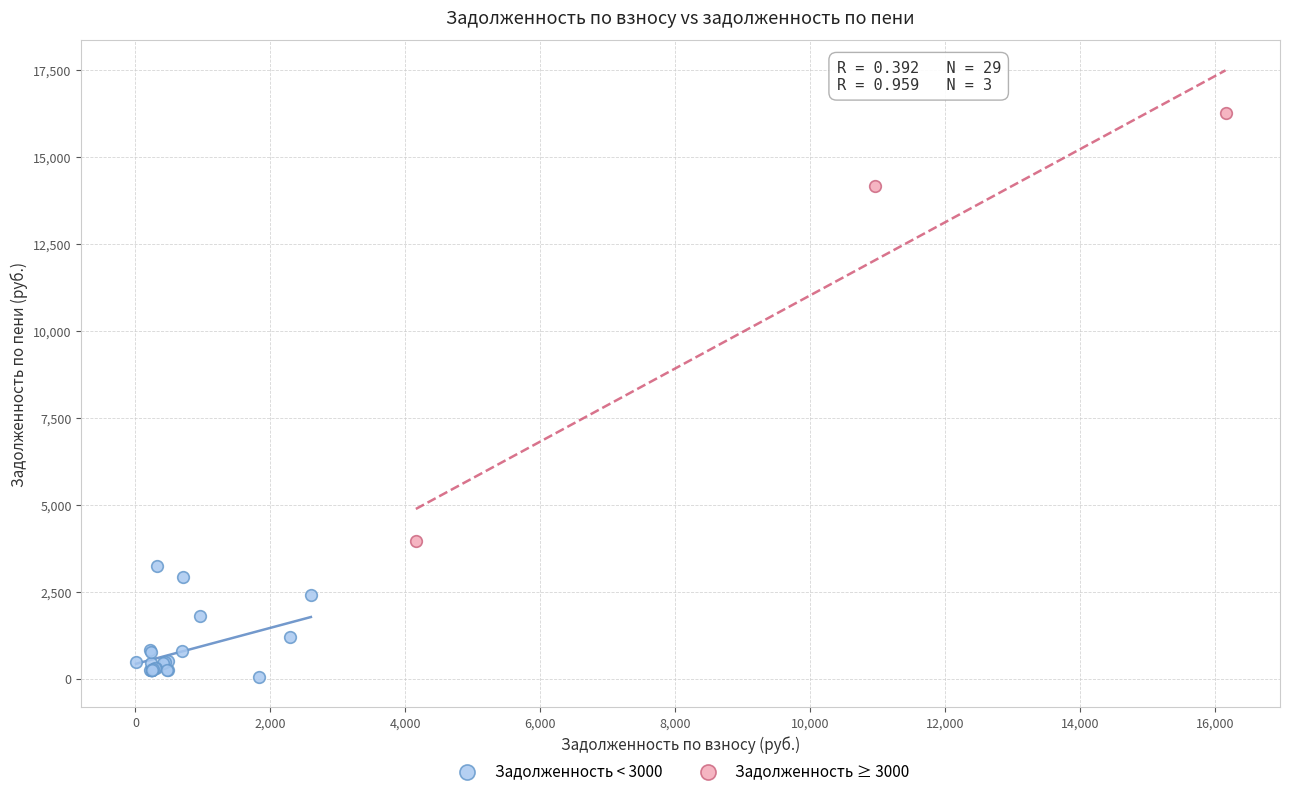

What are all the series names shown in the legend?

Задолженность < 3000, Задолженность ≥ 3000